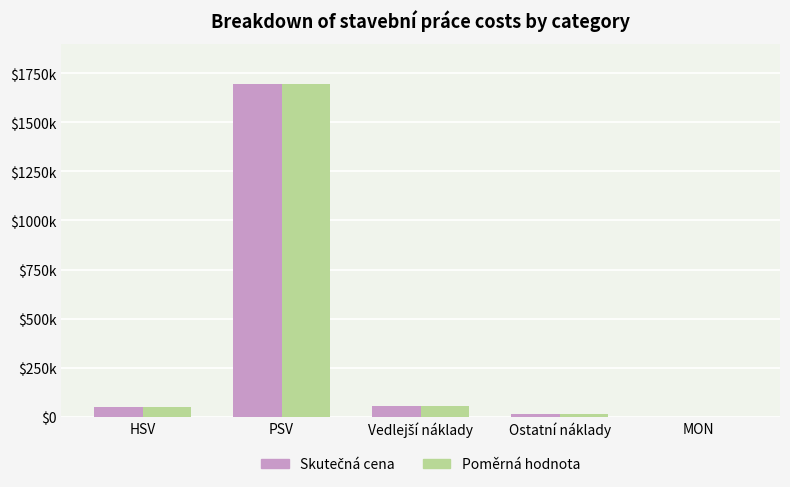

Are the bars horizontal?

No